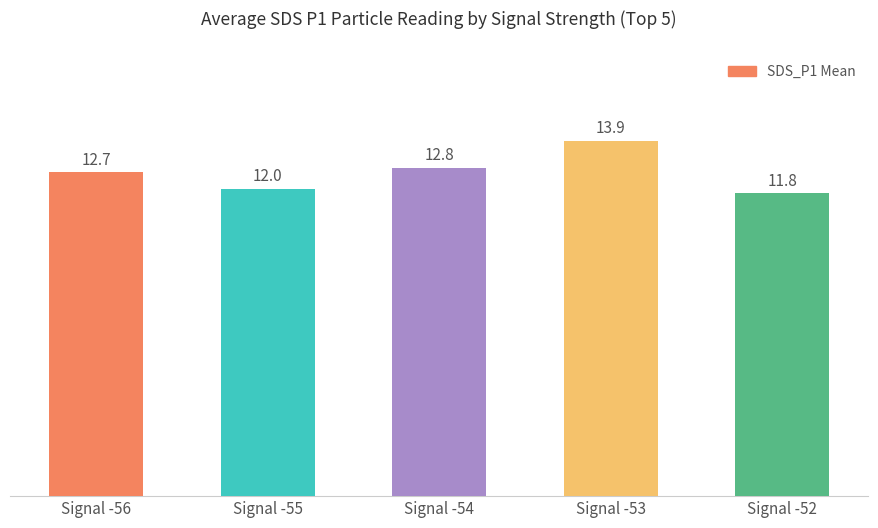

What is the change in value from Signal -56 to Signal -53?

+1.2